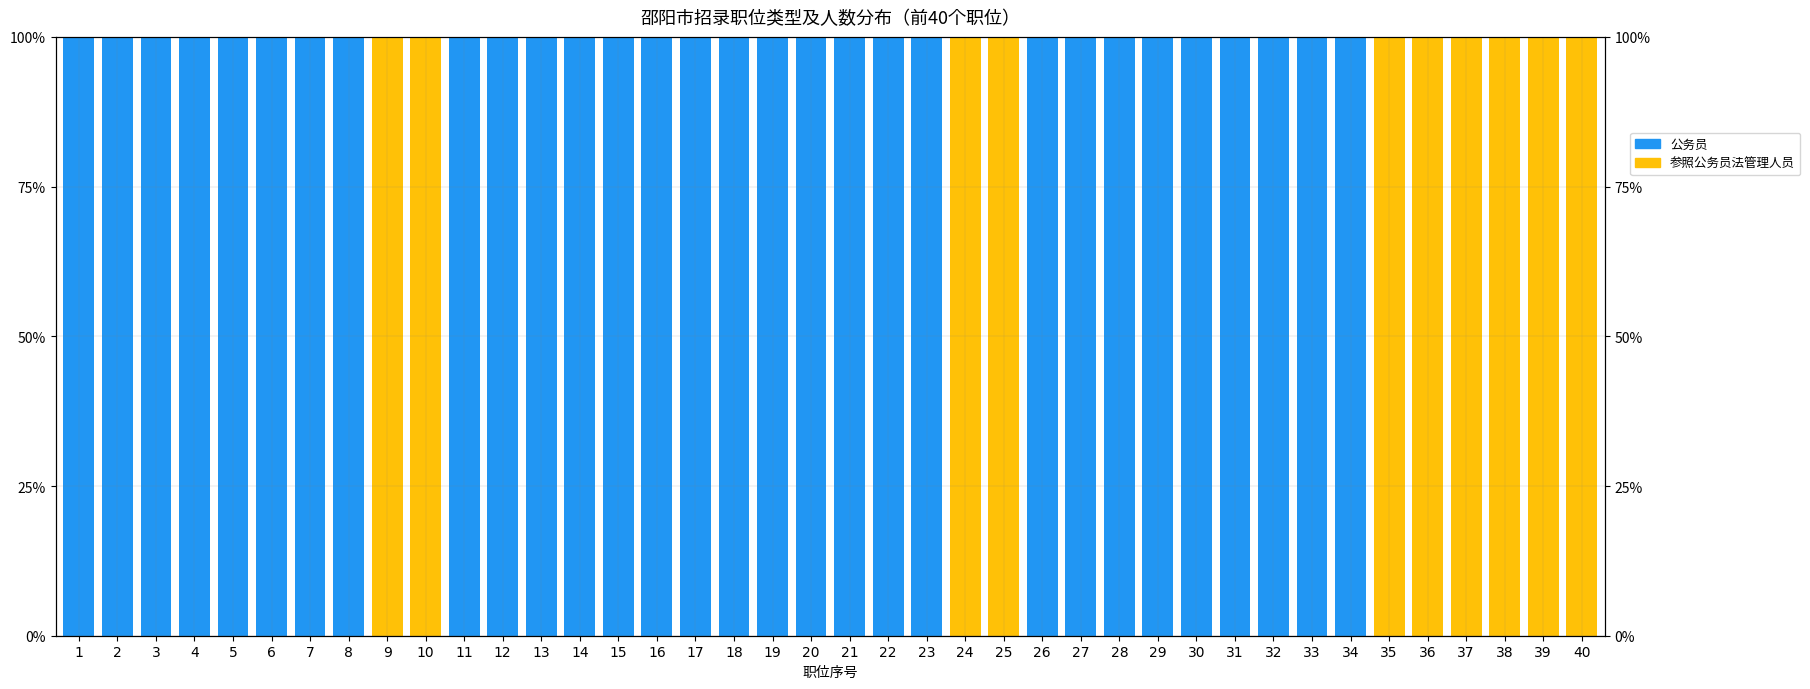

What is the difference between the second highest and second lowest values in the 公务员 series?

1